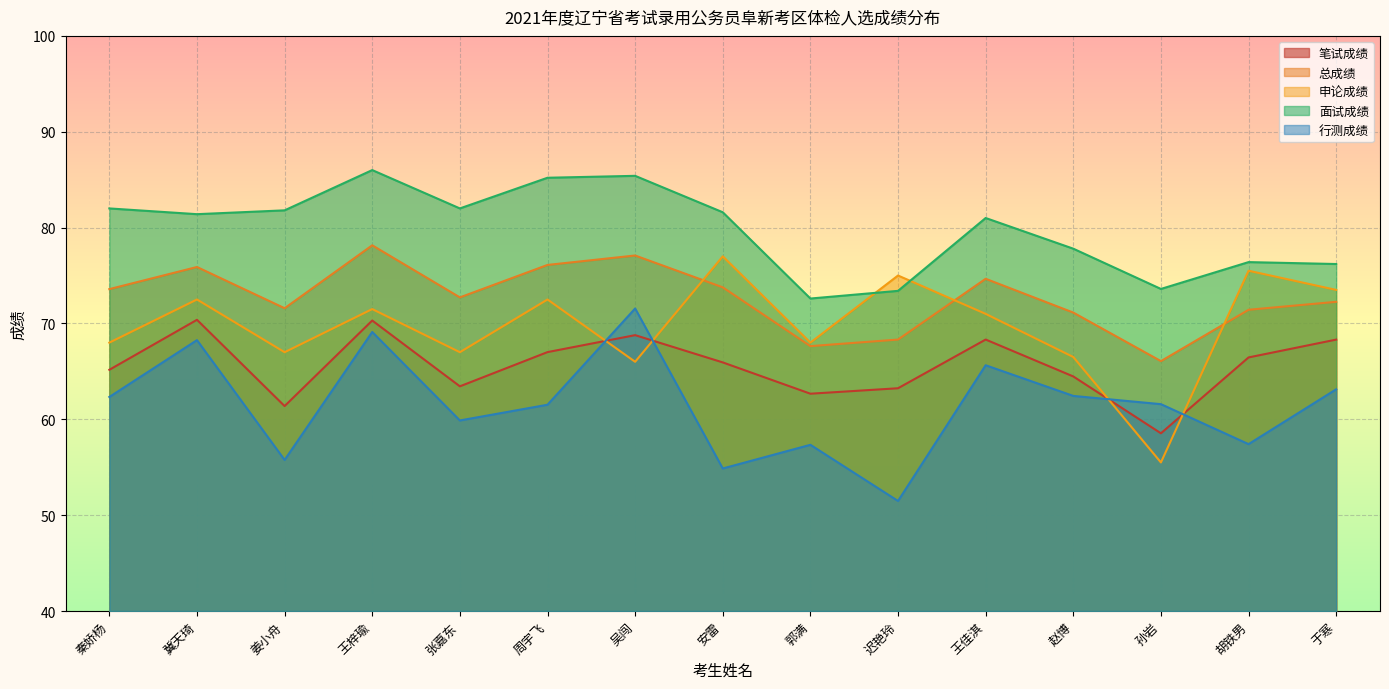

What is the difference between the maximum and second lowest values in the 笔试成绩 series?

9.0